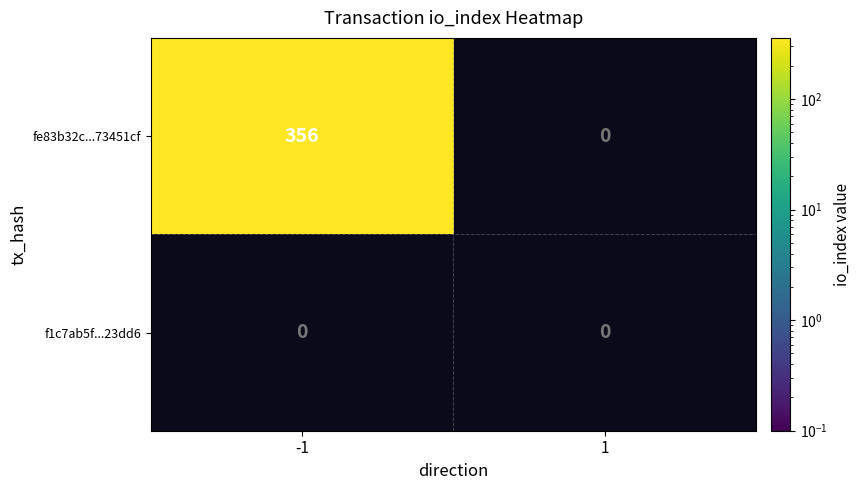

Reading right to left, extract all data points from this chart.

fe83b32c...73451cf: 1=0	-1=356
f1c7ab5f...23dd6: 1=0	-1=0